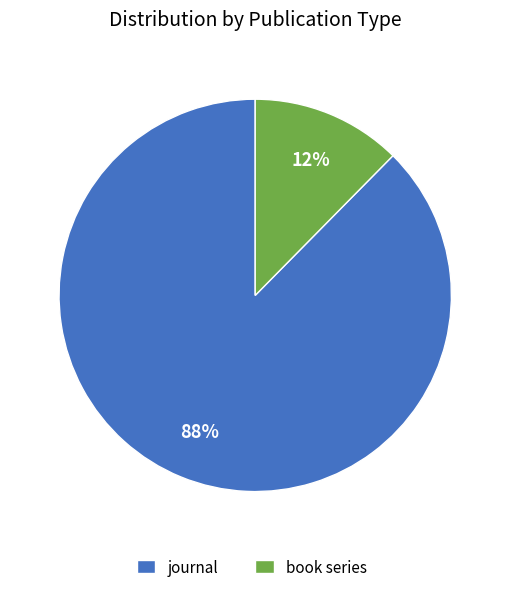

Is the sum of journal and book series greater than half?

Yes